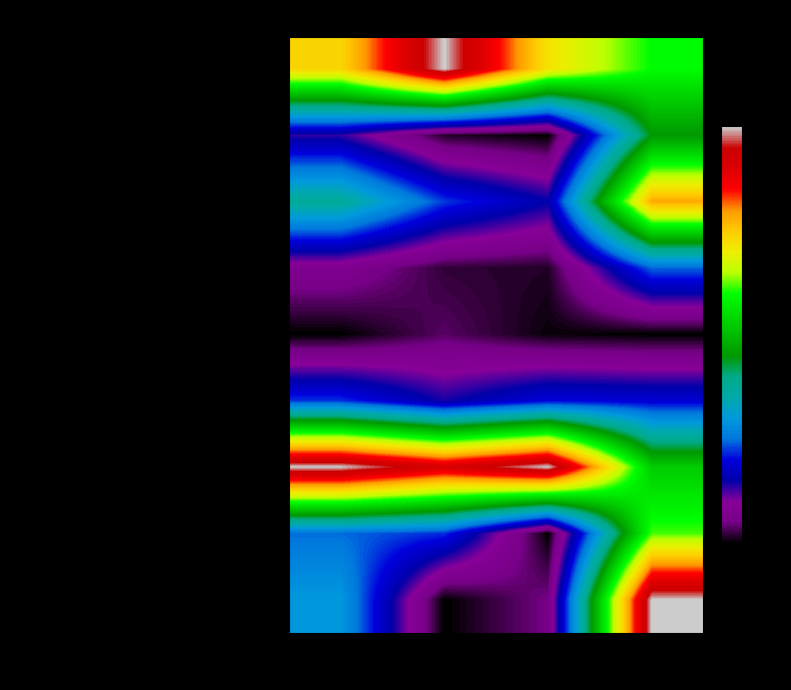

Reading left to right, what are all the values shown in this chart?

Запеканка творожная со сгущ. Молоком: Калорийность=0.7	Белки=1.0	Жиры=0.7	Углеводы=0.6
Чай сладкий: Калорийность=0.1	Белки=0.0	Жиры=0.0	Углеводы=0.4
Булочка Веснушка: Калорийность=0.4	Белки=0.2	Жиры=0.2	Углеводы=0.8
Груша: Калорийность=0.1	Белки=0.0	Жиры=0.0	Углеводы=0.2
помидора порционная: Калорийность=0.0	Белки=0.0	Жиры=0.0	Углеводы=0.0
Щи из свежей капусты со сметаной: Калорийность=0.2	Белки=0.1	Жиры=0.2	Углеводы=0.2
Жаркое по-домашнему: Калорийность=1.0	Белки=0.9	Жиры=1.0	Углеводы=0.5
Ржаной: Калорийность=0.2	Белки=0.2	Жиры=0.0	Углеводы=0.6
компот из сухофруктов: Калорийность=0.3	Белки=0.0	Жиры=0.1	Углеводы=1.0